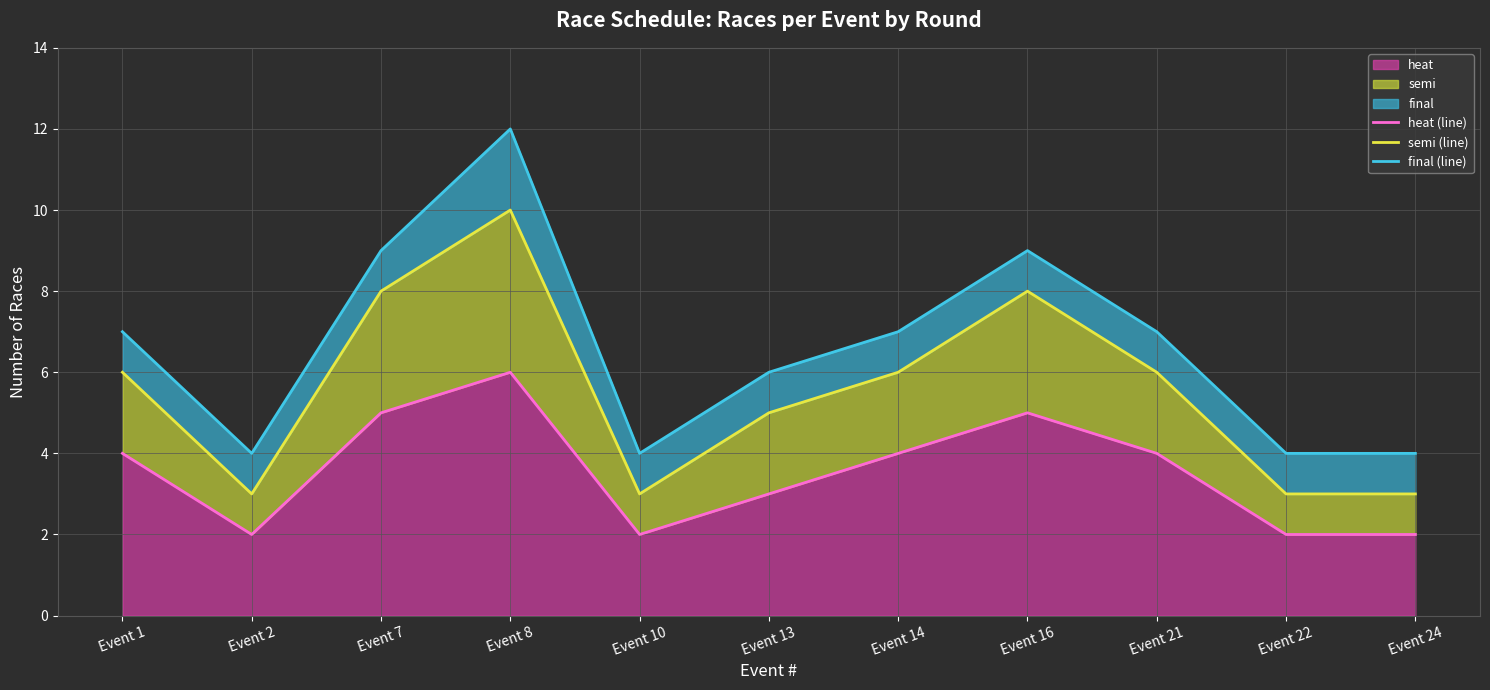

Rank the categories by final (line) value from lowest to highest.

Event 2, Event 10, Event 22, Event 24, Event 13, Event 1, Event 14, Event 21, Event 7, Event 16, Event 8